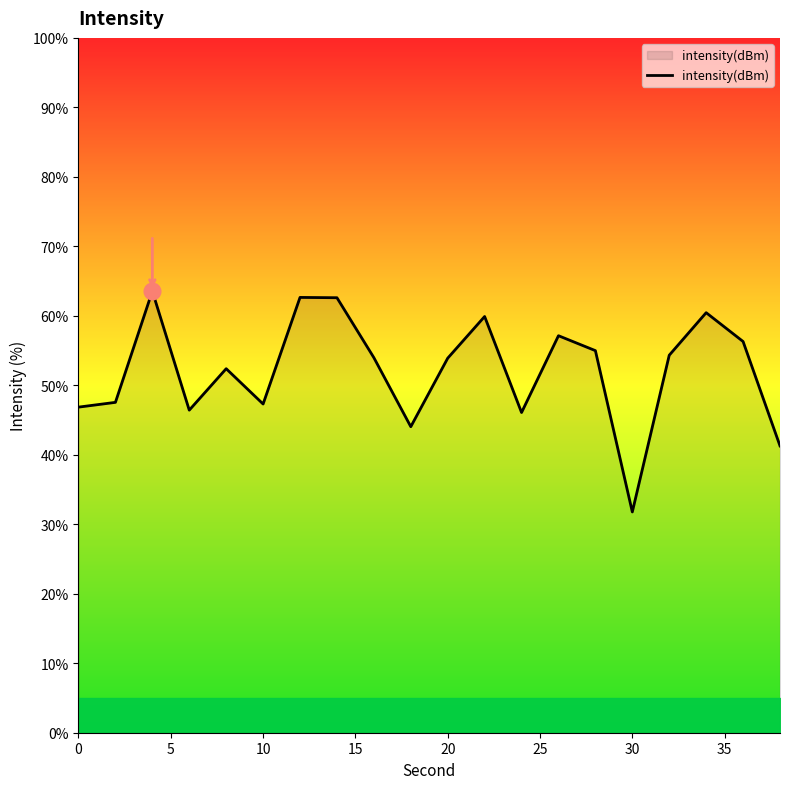

What is the minimum value shown in the chart?

31.8